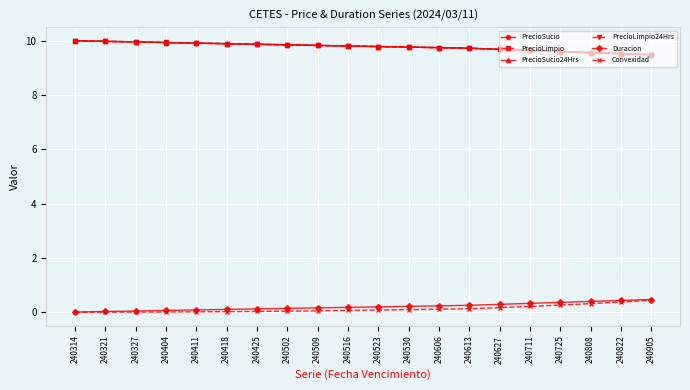

At 240509, list the series in order from largest to smallest.

PrecioSucio24Hrs, PrecioLimpio24Hrs, PrecioSucio, PrecioLimpio, Duracion, Convexidad